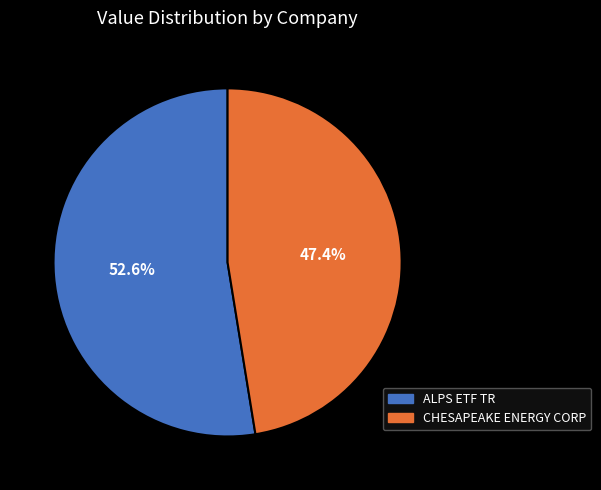

True or false: ALPS ETF TR accounts for 58% of the total.

False